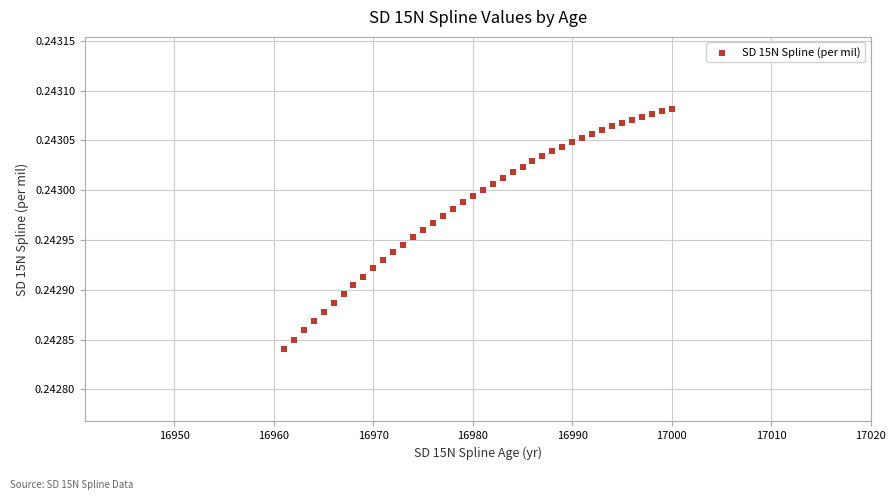

What is the range of X values (max minus min)?

39.0